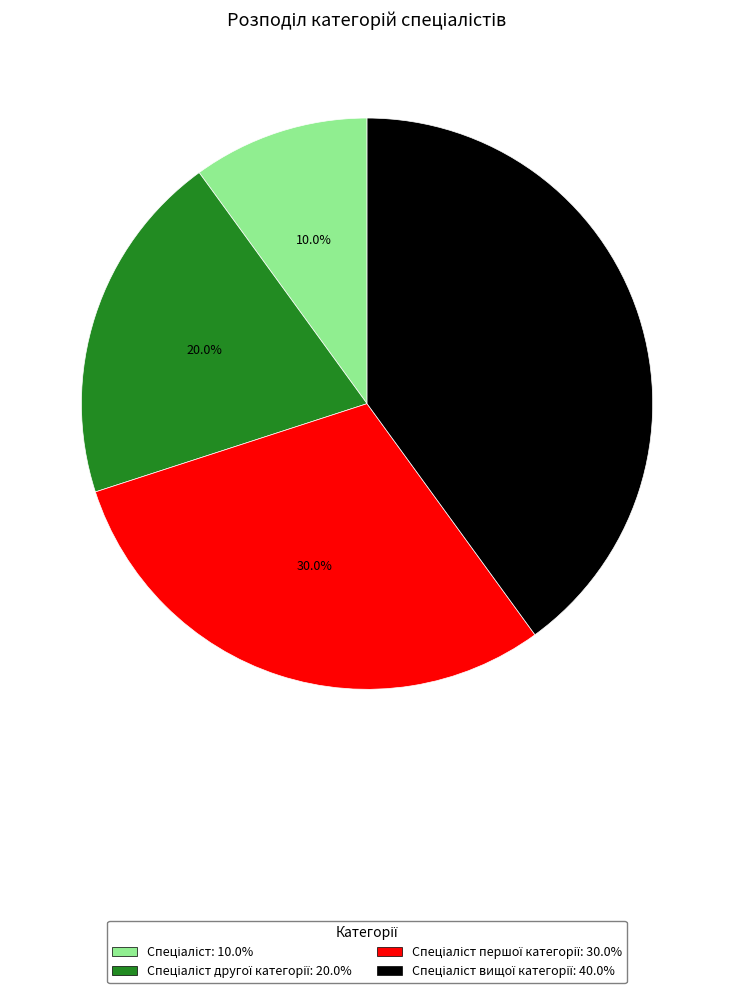

Is there any slice that represents more than half of the pie?

No